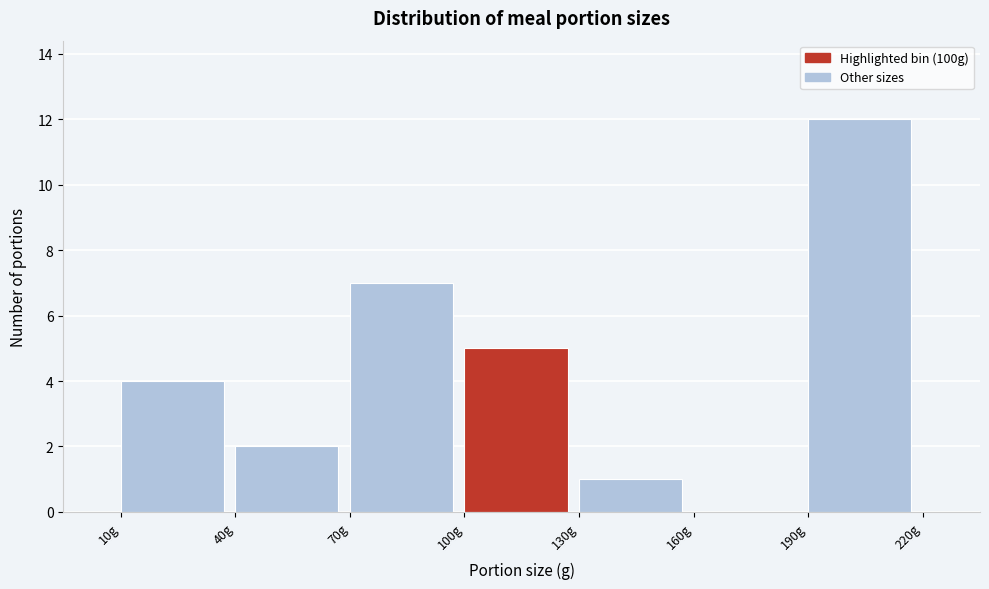

How tall is the bar that spans 130 to 160 on the x-axis? The values are not printed on the chart, so give them approximately, as read against the axis.

1